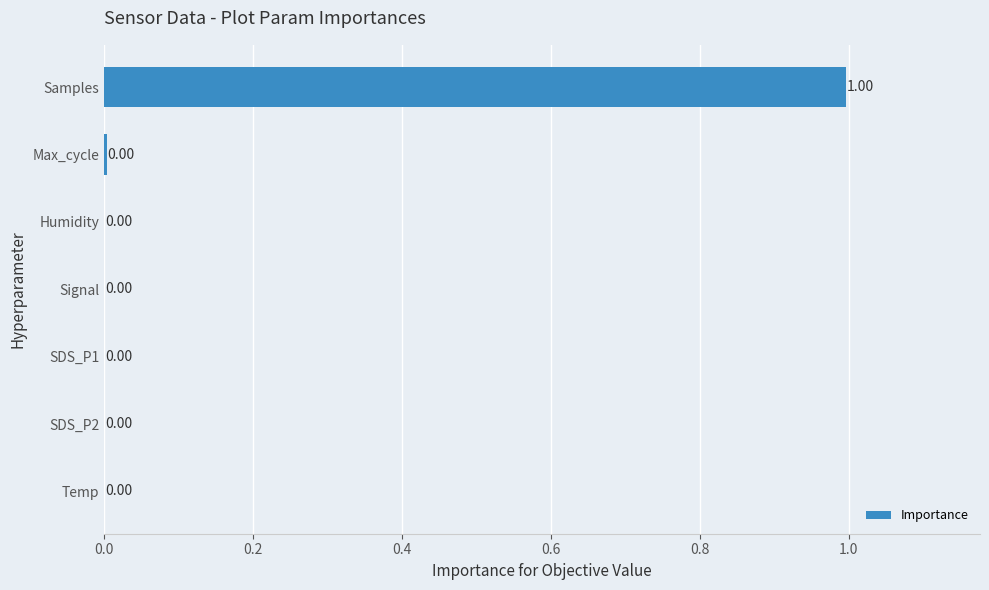

At which category does the chart reach its peak across all series?

Samples